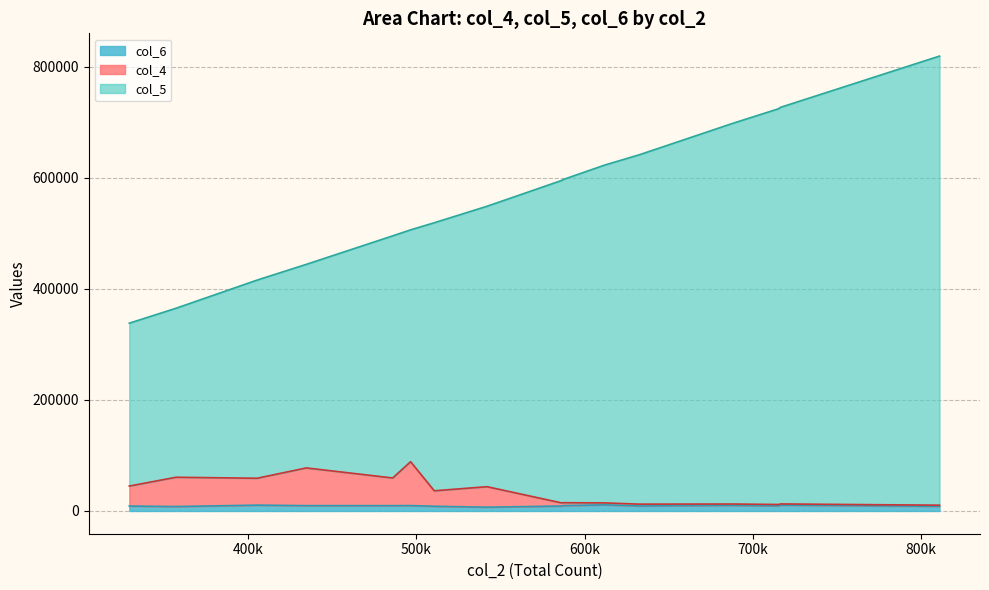

How many interior local valleys does the col_6 series have?

3